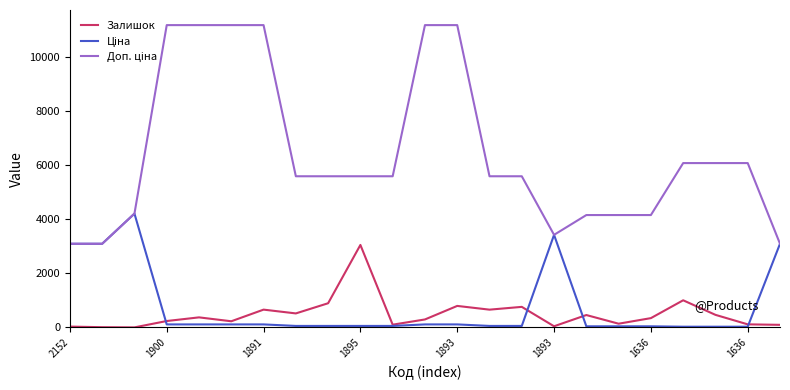

What is the maximum value shown in the chart?

11169.0